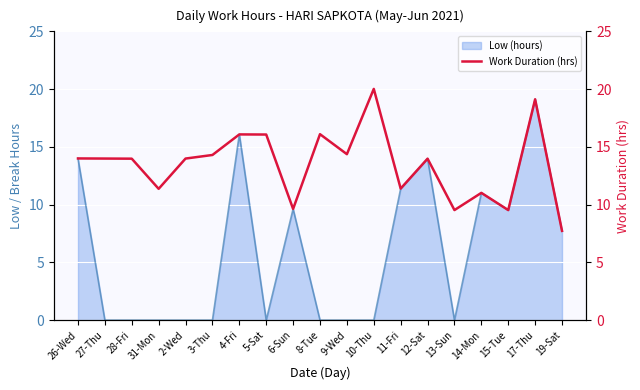

Which category has the highest value across all series?

10-Thu